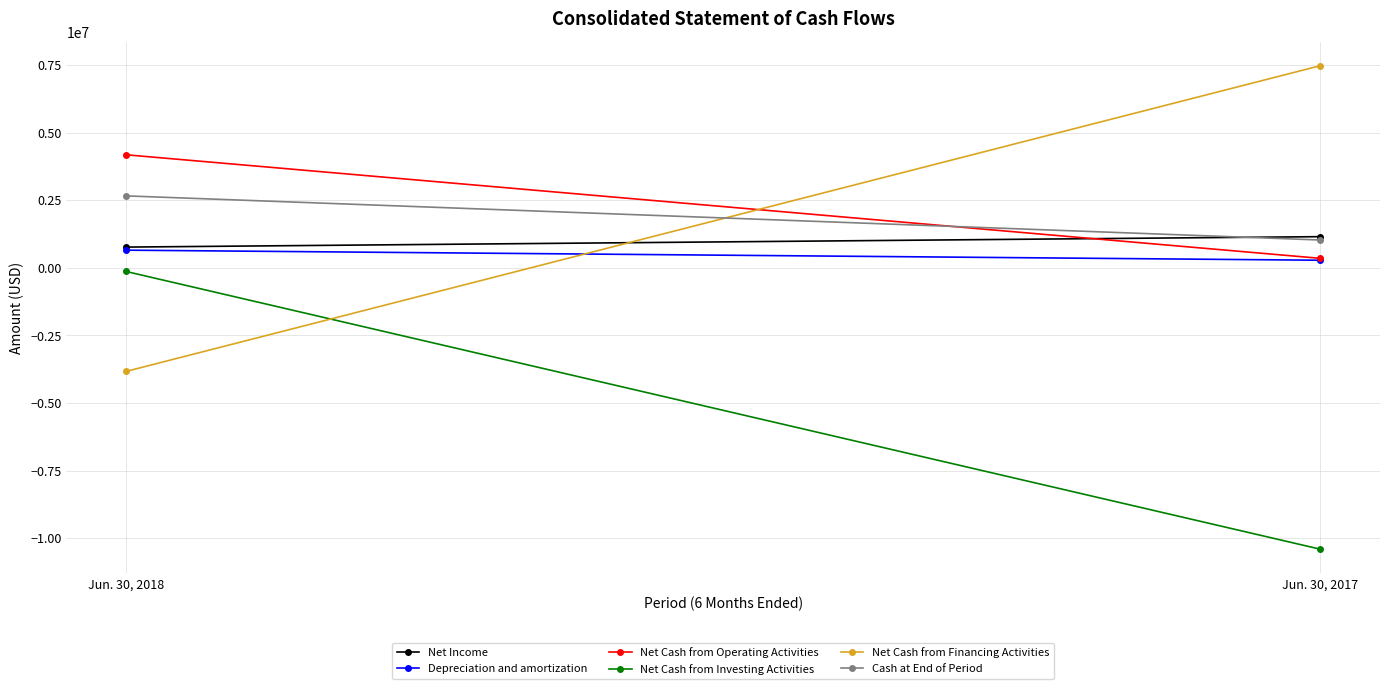

What is the value of the Cash at End of Period point at the 1st from the left?

2663566